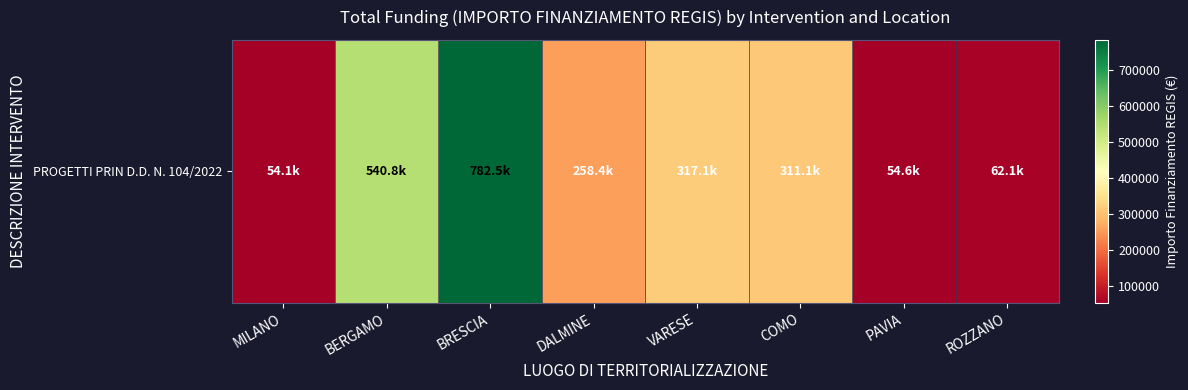

What is the smallest value displayed?

54144.9